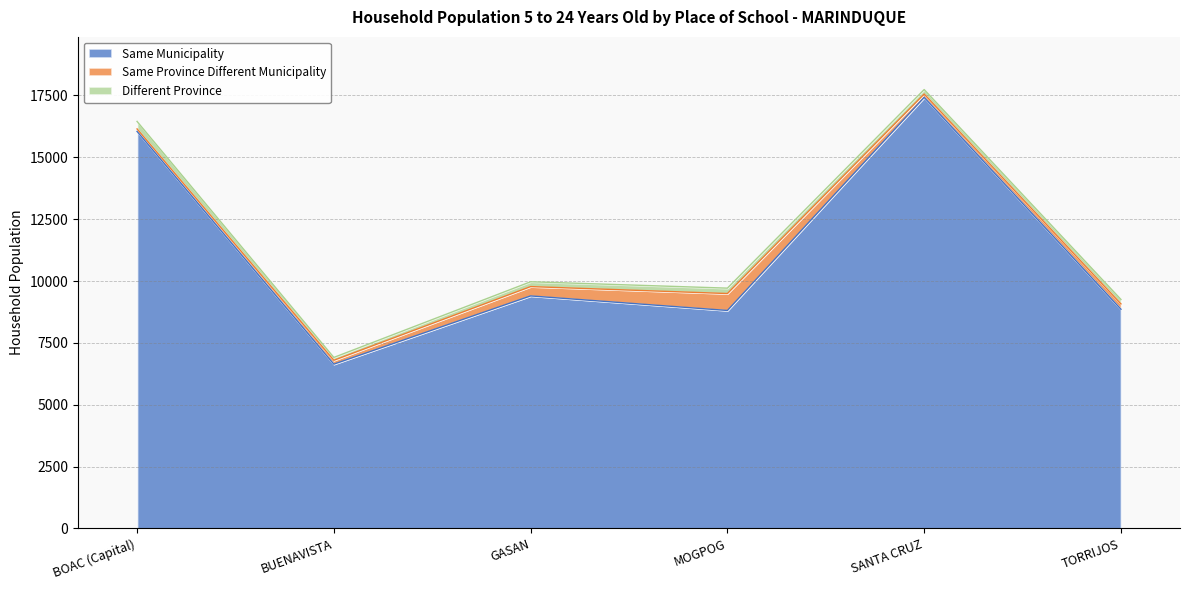

What is the highest value of the Different Province series?

303